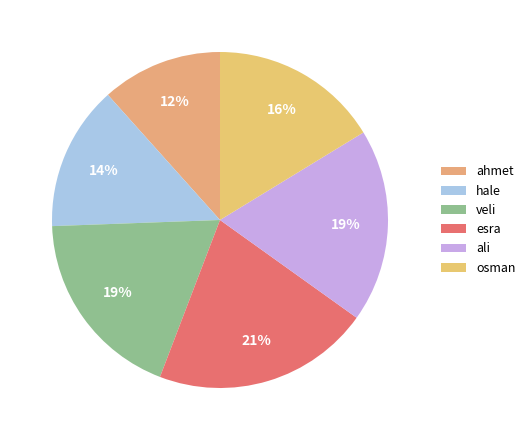

Is it true that veli is 28% of the pie?

False